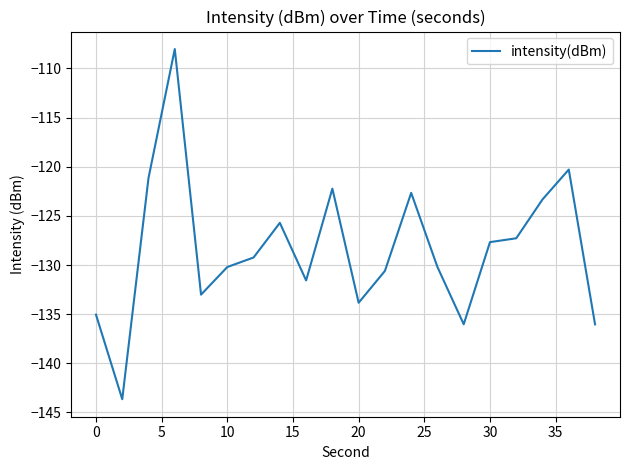

Reading left to right, list all the values displayed in this chart.

-135.0	-143.6	-121.1	-108.0	-133.0	-130.2	-129.2	-125.7	-131.6	-122.2	-133.8	-130.6	-122.7	-130.2	-136.0	-127.7	-127.3	-123.3	-120.3	-136.0